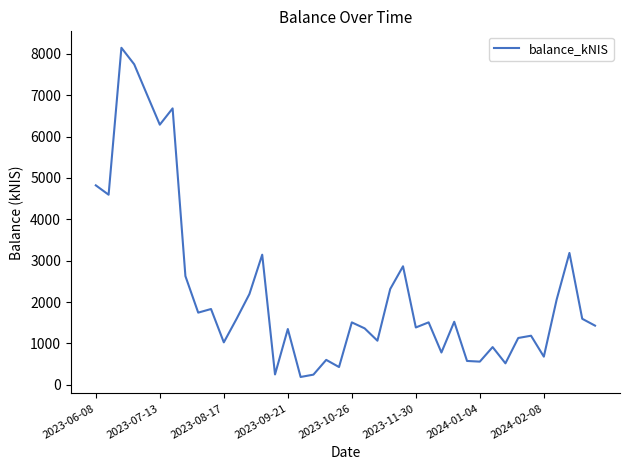

Does the chart have visible grid lines?

No